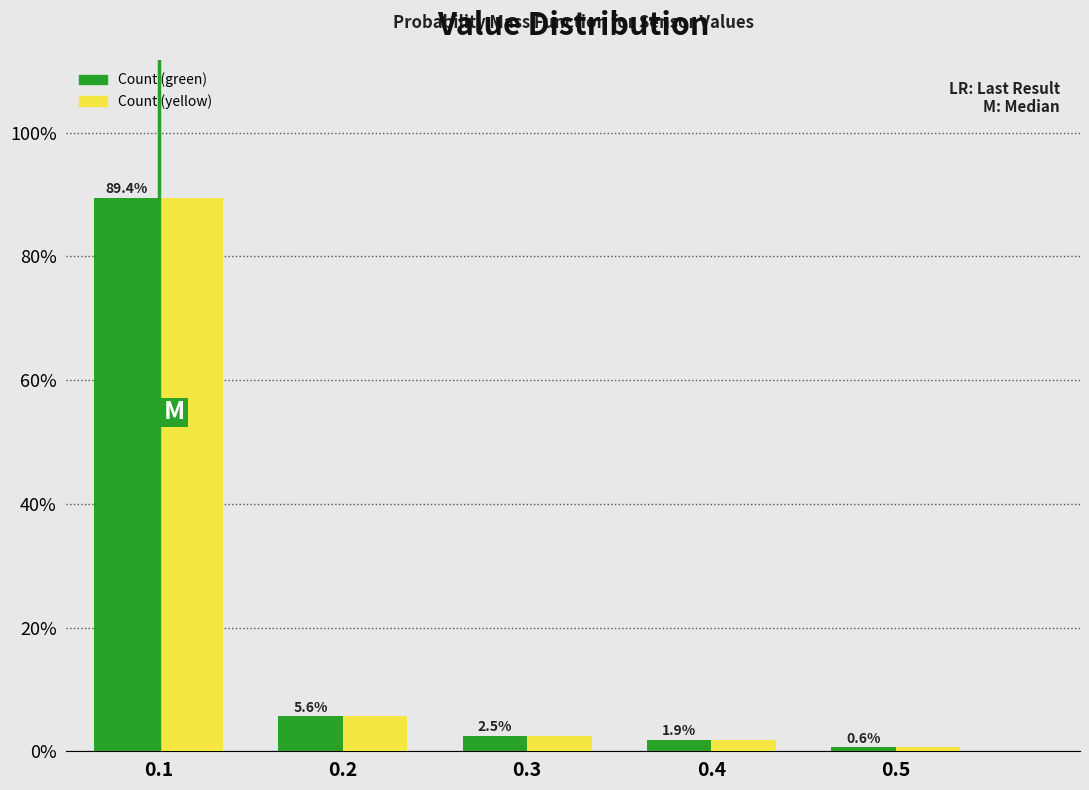

Reading right to left, what are all the values shown in this chart?

Count (green): 0.6	1.9	2.5	5.6	89.4
Count (yellow): 0.6	1.9	2.5	5.6	89.4